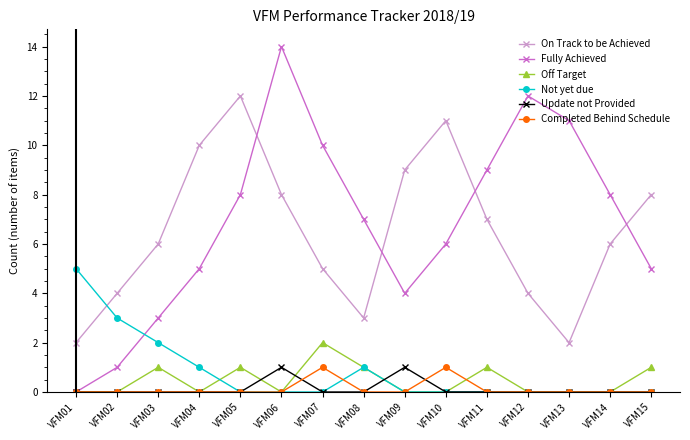

Reading left to right, list all the values displayed in this chart.

On Track to be Achieved: VFM01=2	VFM02=4	VFM03=6	VFM04=10	VFM05=12	VFM06=8	VFM07=5	VFM08=3	VFM09=9	VFM10=11	VFM11=7	VFM12=4	VFM13=2	VFM14=6	VFM15=8
Fully Achieved: VFM01=0	VFM02=1	VFM03=3	VFM04=5	VFM05=8	VFM06=14	VFM07=10	VFM08=7	VFM09=4	VFM10=6	VFM11=9	VFM12=12	VFM13=11	VFM14=8	VFM15=5
Off Target: VFM01=0	VFM02=0	VFM03=1	VFM04=0	VFM05=1	VFM06=0	VFM07=2	VFM08=1	VFM09=0	VFM10=0	VFM11=1	VFM12=0	VFM13=0	VFM14=0	VFM15=1
Not yet due: VFM01=5	VFM02=3	VFM03=2	VFM04=1	VFM05=0	VFM06=0	VFM07=0	VFM08=1	VFM09=0	VFM10=0	VFM11=0	VFM12=0	VFM13=0	VFM14=0	VFM15=0
Update not Provided: VFM01=0	VFM02=0	VFM03=0	VFM04=0	VFM05=0	VFM06=1	VFM07=0	VFM08=0	VFM09=1	VFM10=0	VFM11=0	VFM12=0	VFM13=0	VFM14=0	VFM15=0
Completed Behind Schedule: VFM01=0	VFM02=0	VFM03=0	VFM04=0	VFM05=0	VFM06=0	VFM07=1	VFM08=0	VFM09=0	VFM10=1	VFM11=0	VFM12=0	VFM13=0	VFM14=0	VFM15=0